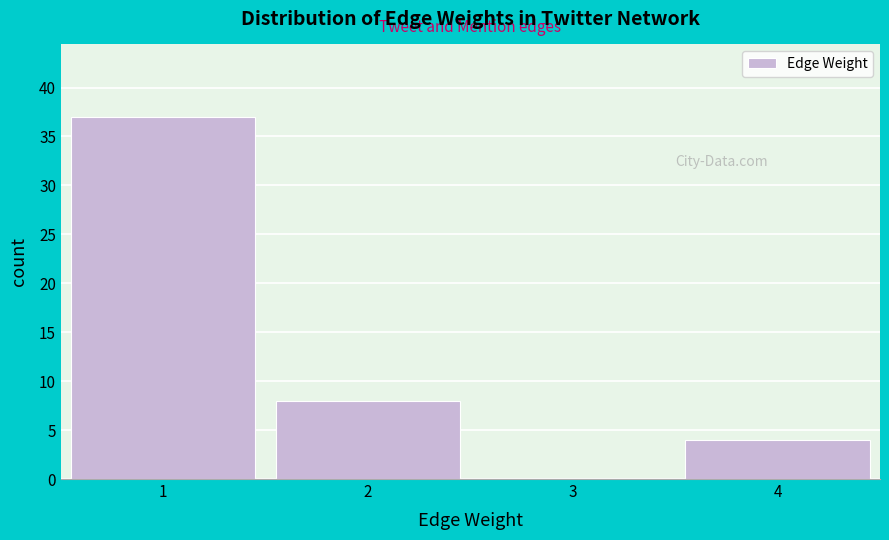

Reading left to right, list all the values displayed in this chart.

1=37	2=8	3=0	4=4